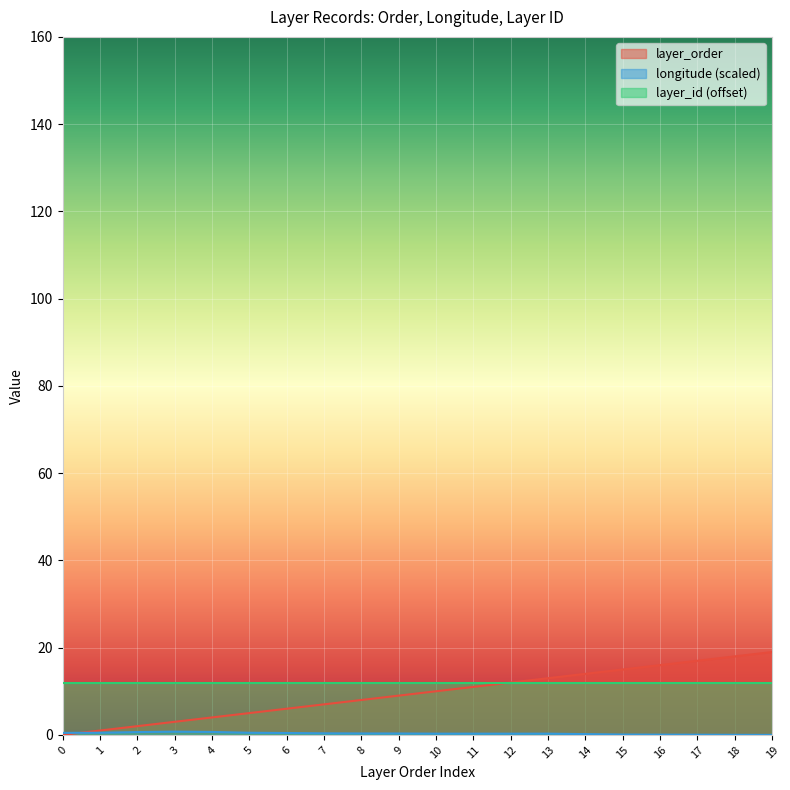

What is the value of the longitude point at the 16th from the left?

0.1